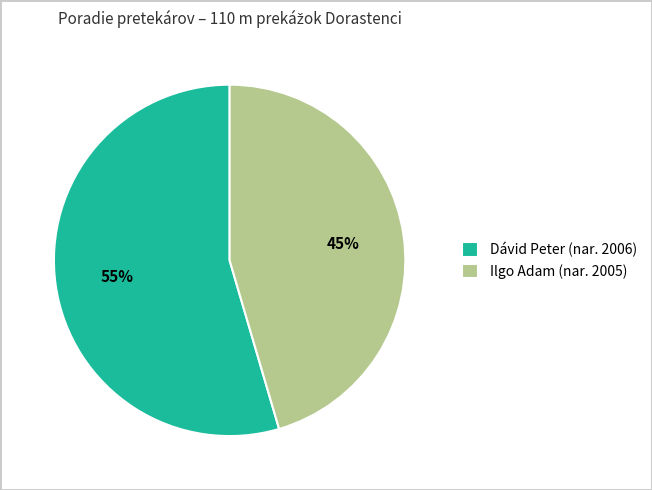

Do Dávid Peter and Ilgo Adam together represent more than half of the pie?

Yes